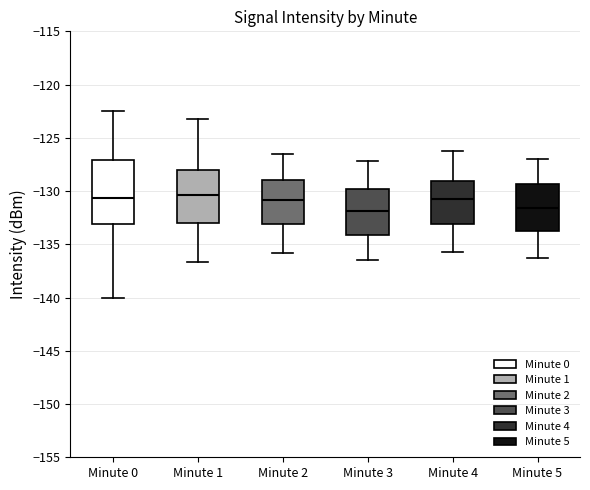

Reading left to right, transcribe this box plot: for each box, give where its median line is, the range the box spans, and where its two whiskers end, as read against the y-axis. The values are not printed on the chart, so give them approximately, as read against the axis.

Minute 0: median -130.5, box -133.0 to -127.0, whiskers -140.0 to -122.5
Minute 1: median -130.5, box -133.0 to -128.0, whiskers -136.5 to -123.0
Minute 2: median -131.0, box -133.0 to -129.0, whiskers -136.0 to -126.5
Minute 3: median -132.0, box -134.0 to -130.0, whiskers -136.5 to -127.0
Minute 4: median -130.5, box -133.0 to -129.0, whiskers -135.5 to -126.0
Minute 5: median -131.5, box -133.5 to -129.5, whiskers -136.5 to -127.0